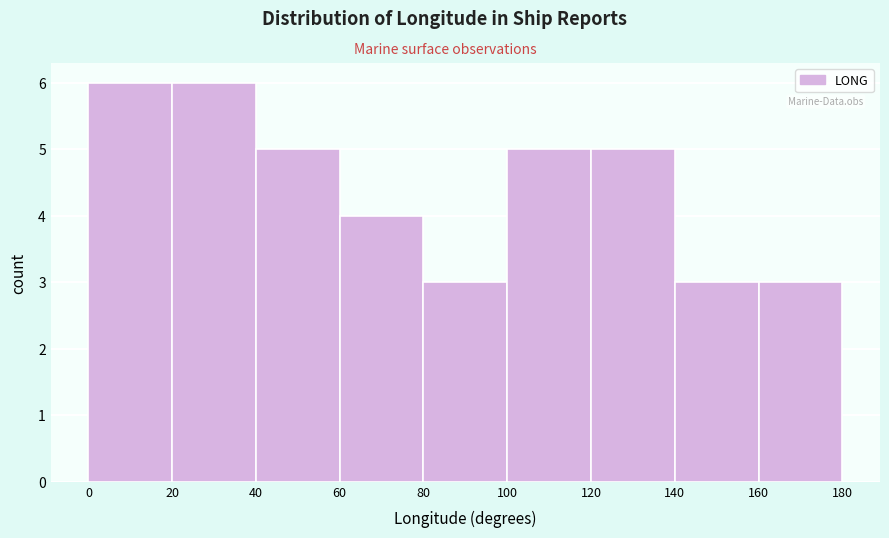

How tall is the bar that spans 40 to 60 on the x-axis? The values are not printed on the chart, so give them approximately, as read against the axis.

5